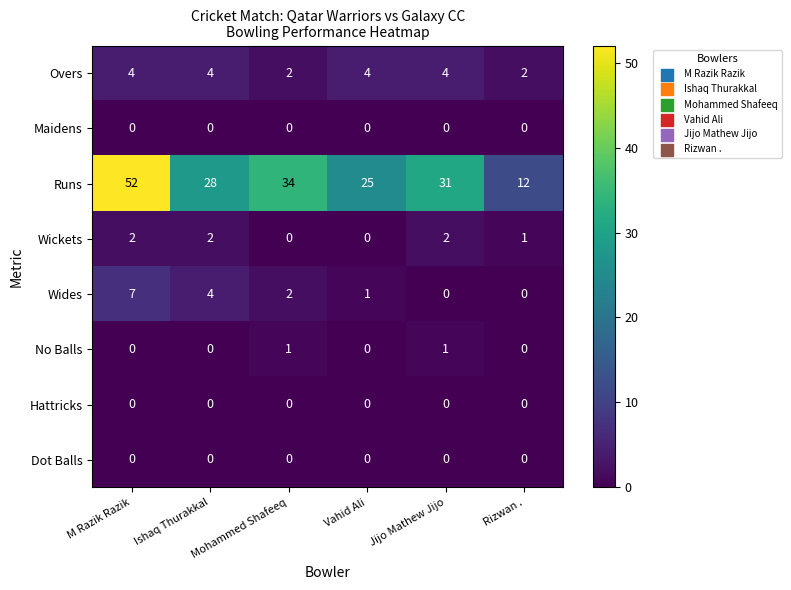

Count the Wickets values in the range 0 to 2.

6